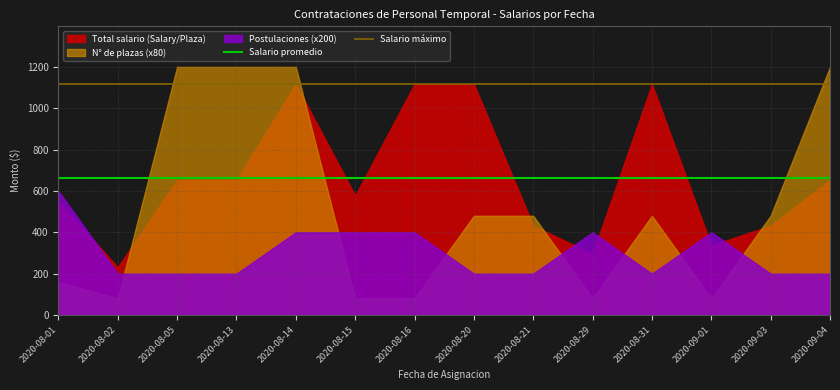

Is it true that Salario promedio equals 1059.4 at 2020-08-21?

False